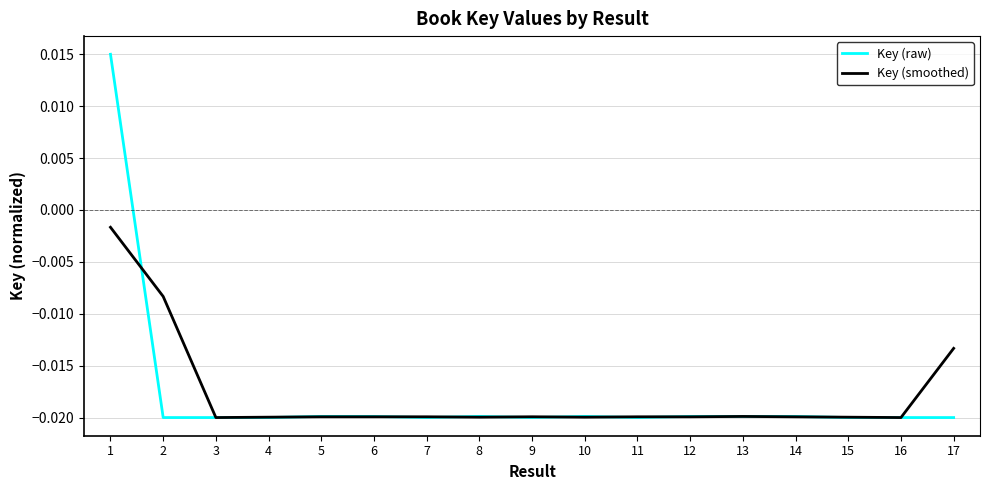

Which series has the widest spread of values?

Key (raw)